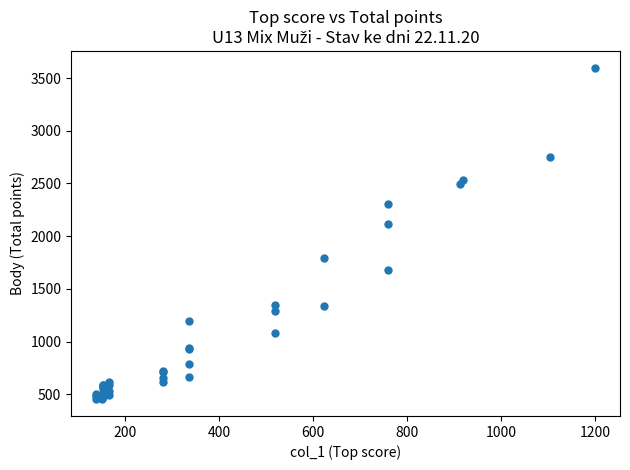

What Y value in the scatter plot is closest to 2026?

2112